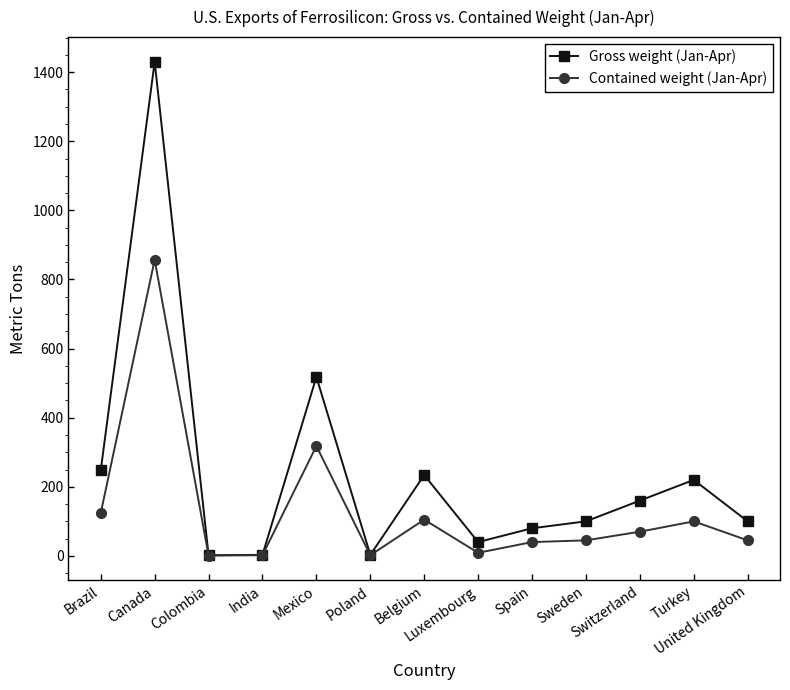

What is the label of the 5th point from the right?

Spain